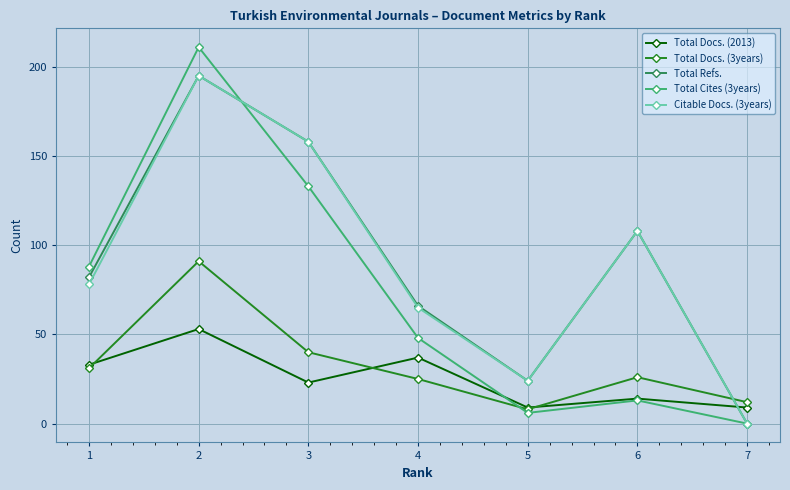

Is the value of Total Docs. (2013) at 5 greater than the value of Total Docs. (3years) at 7?

No